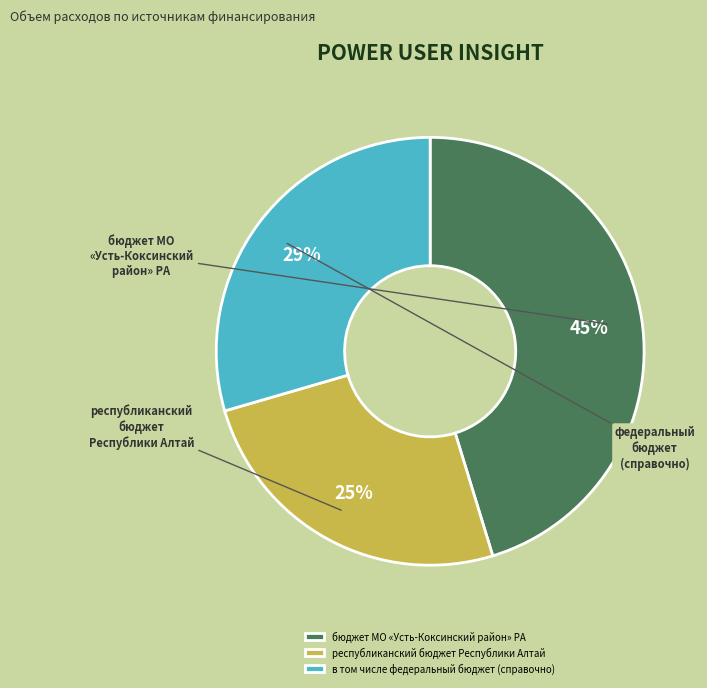

Which slice is the largest?

бюджет МО «Усть-Коксинский район» РА